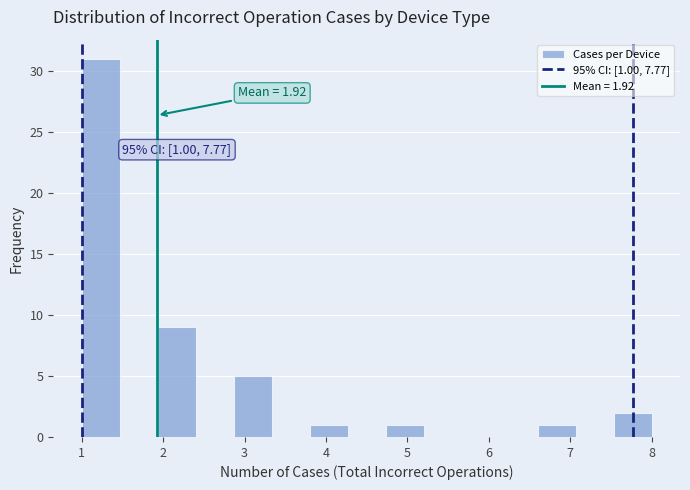

Over which range of the x-axis is the bar tallest?

1.0 to 1.5